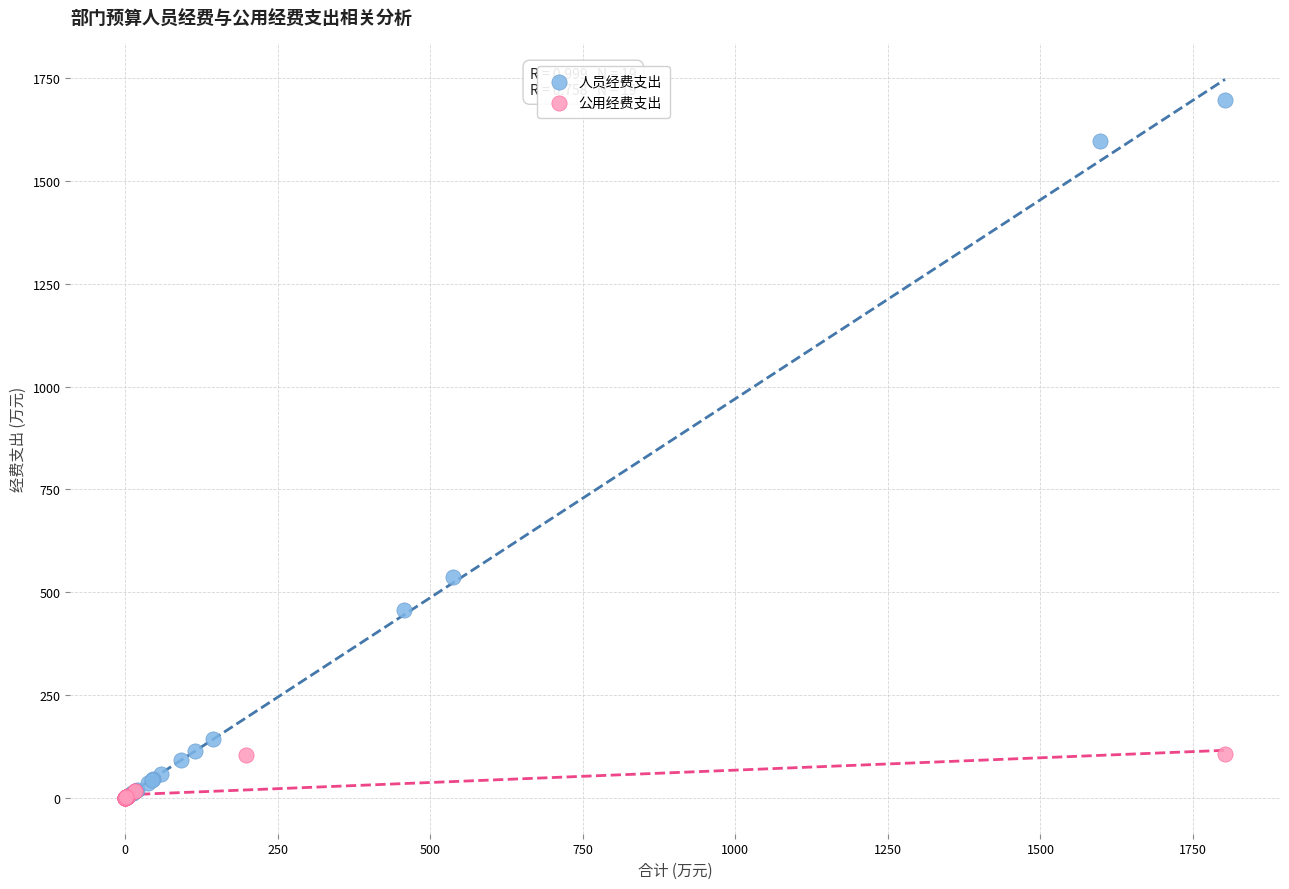

Which series has the widest spread of Y values?

人员经费支出